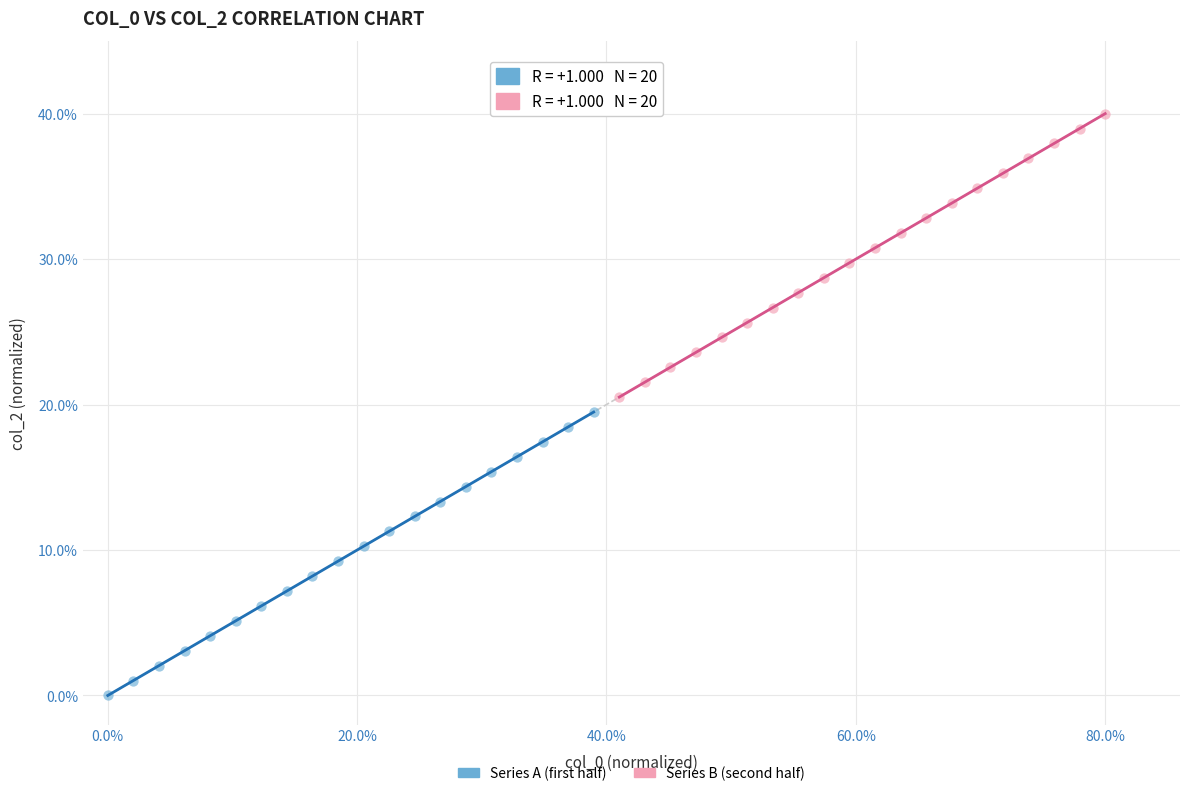

Which series contains the highest Y value?

Series B (second half)